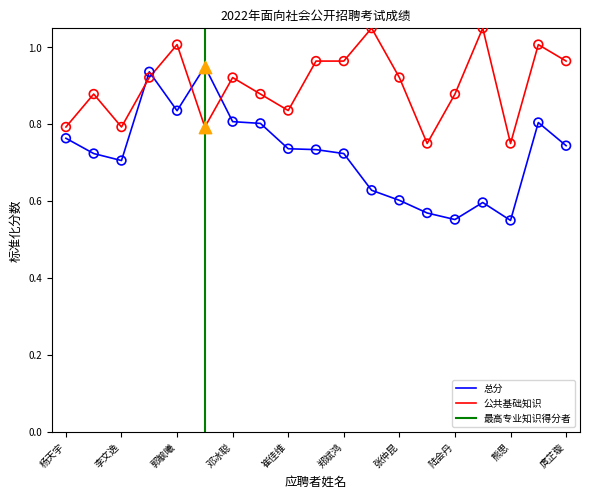

At which category is the sum across all series the highest?

陈艺璇